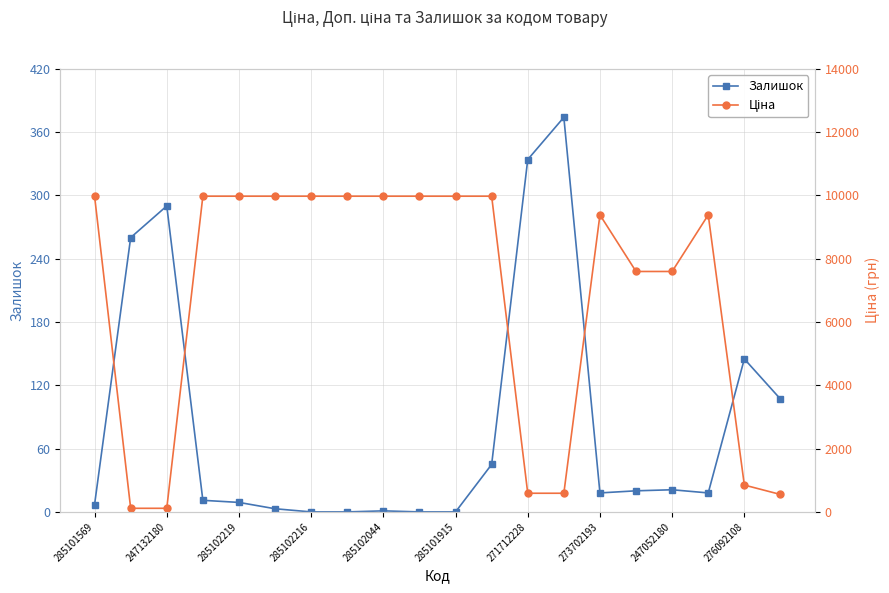

How many interior local peaks does the Ціна series have?

2